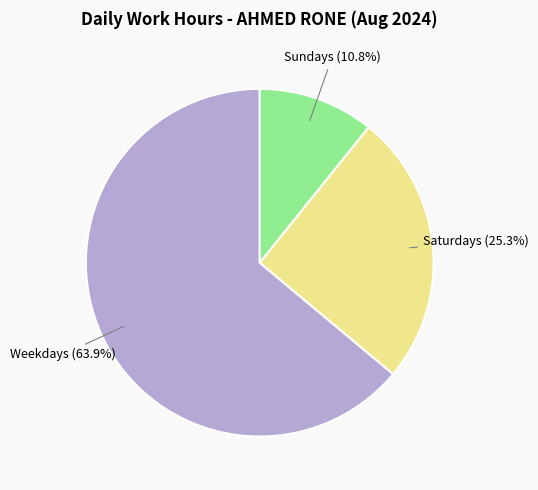

Is there any slice that represents more than half of the pie?

Yes